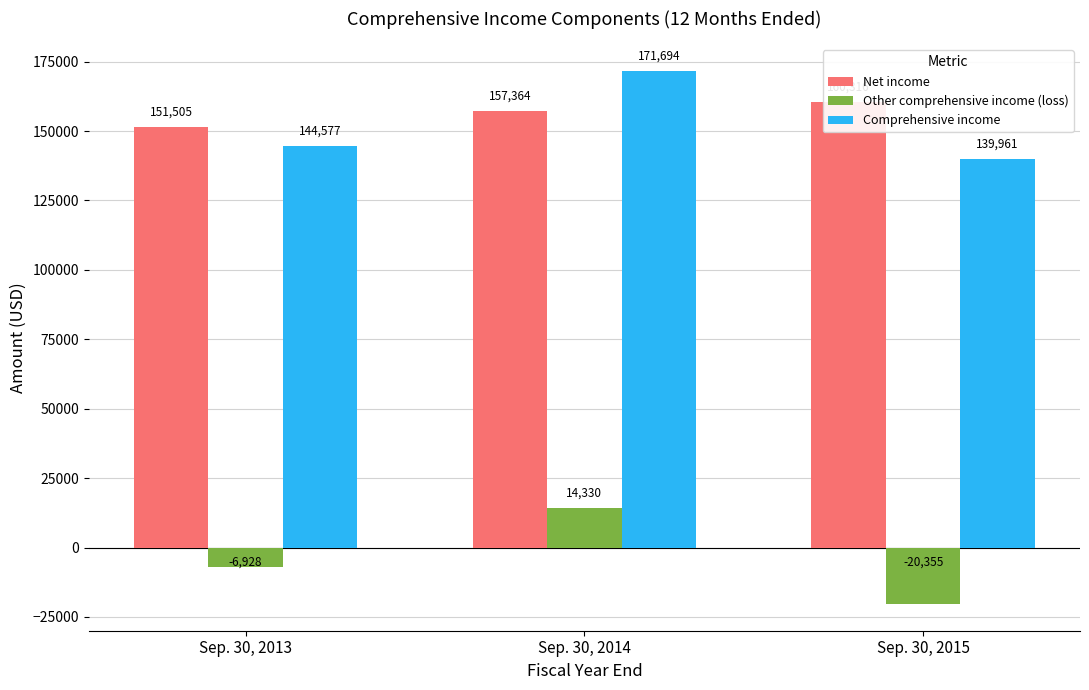

What value does the Net income series have at Sep. 30, 2015?

160316